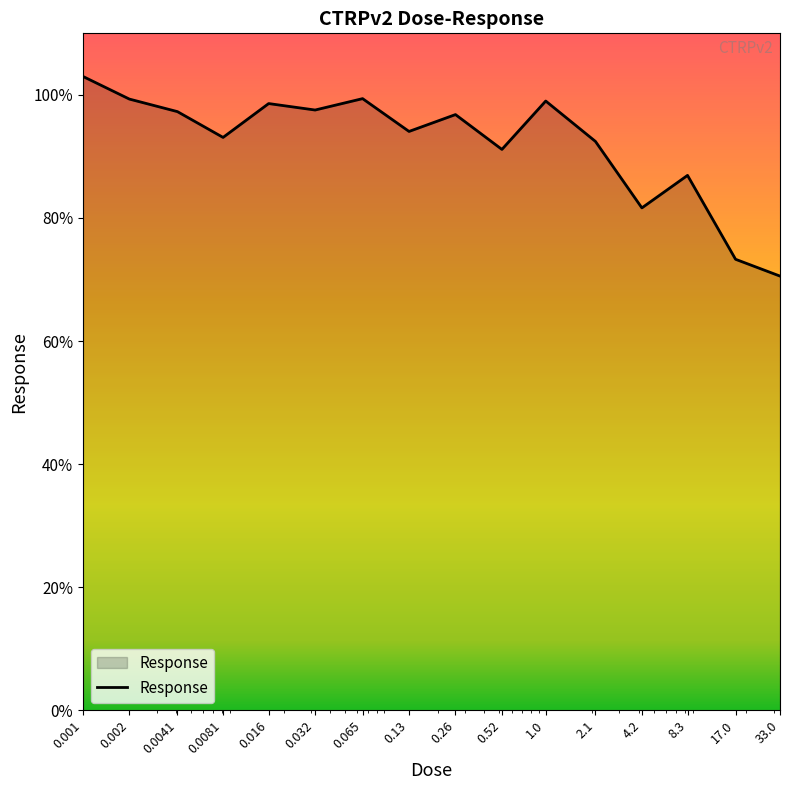

What is the minimum value shown in the chart?

70.6